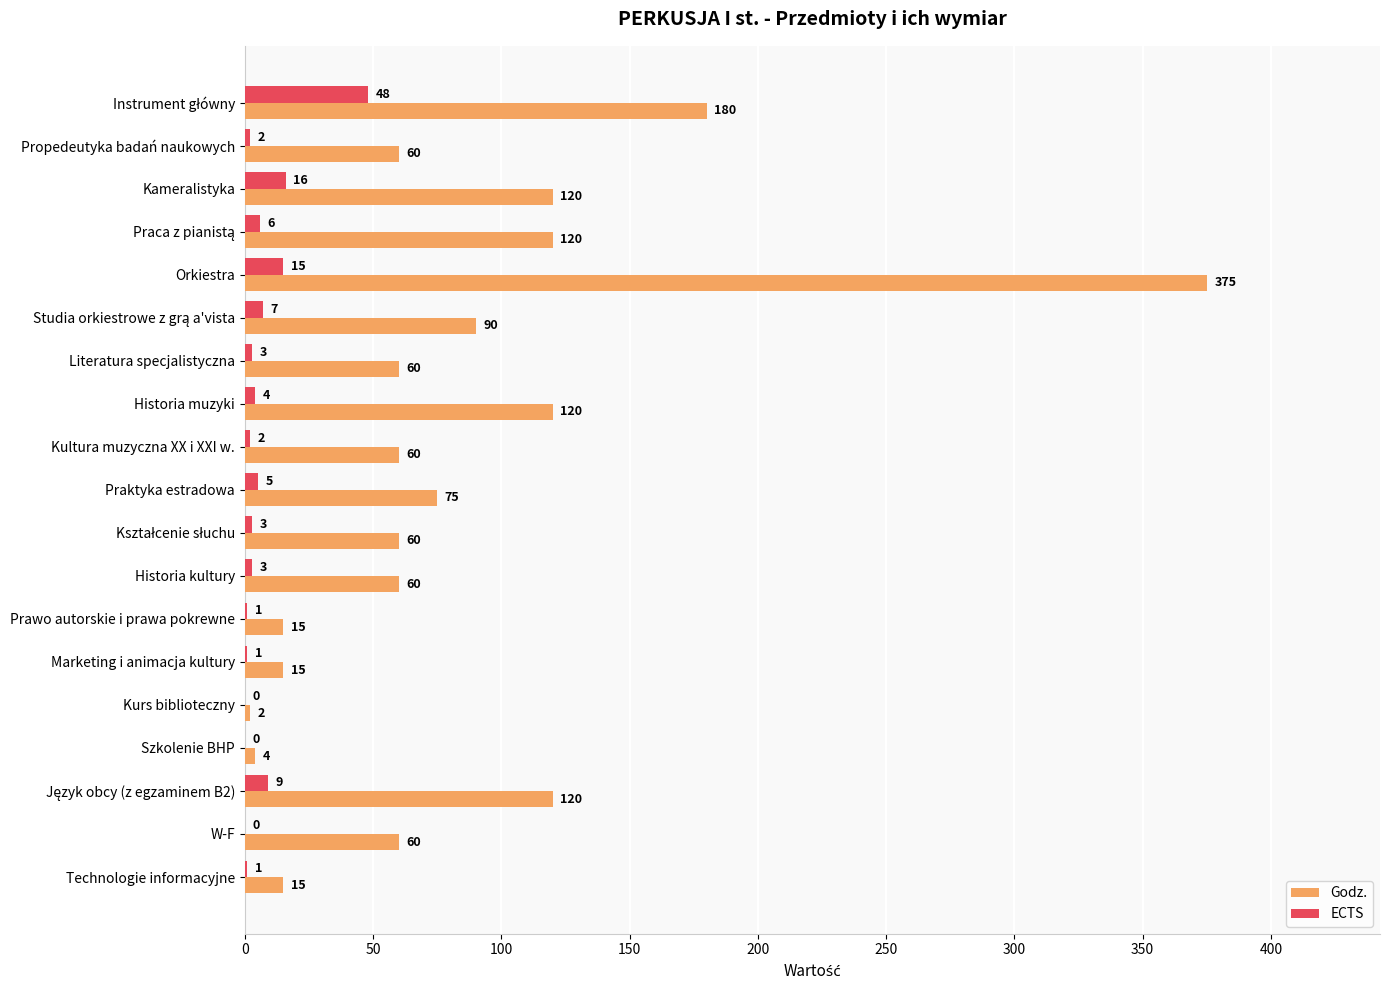

How many data points does each series have?

19